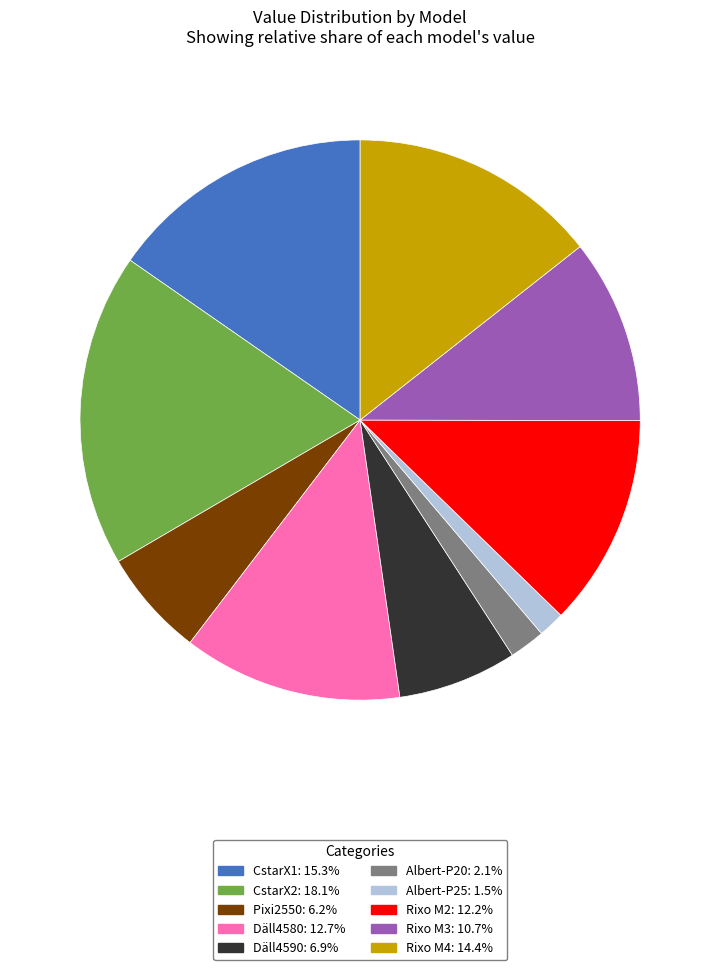

Does Pixi2550 account for over 50% of the chart?

No